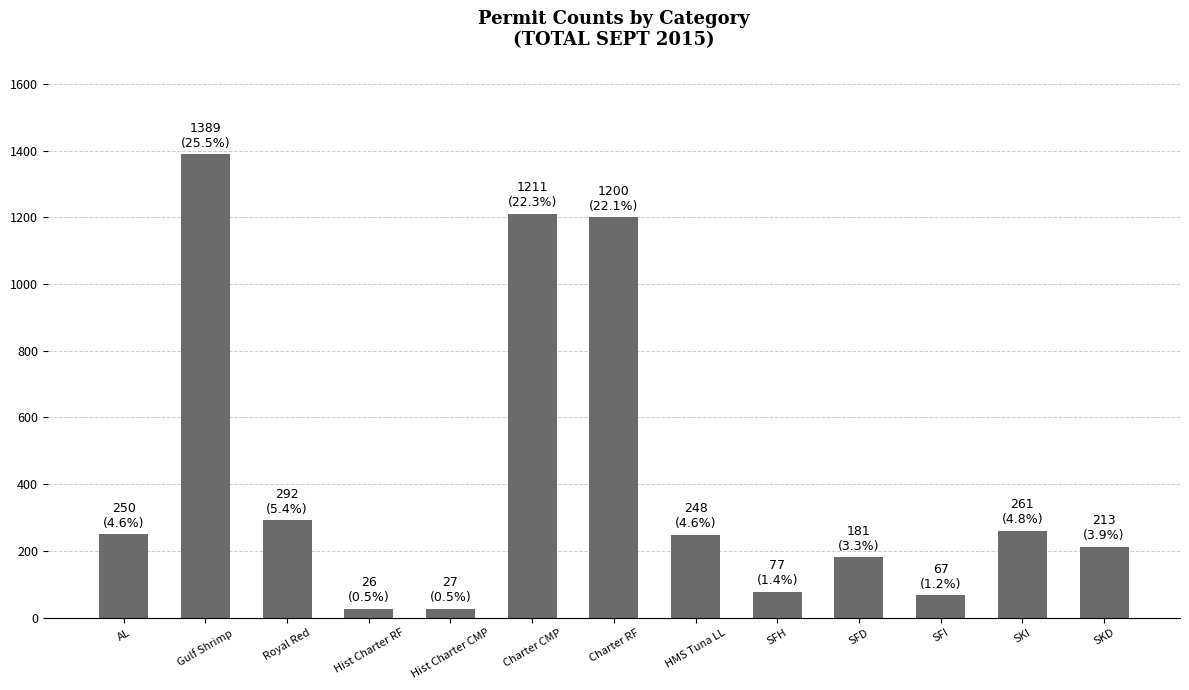

How many bars are there in total?

13